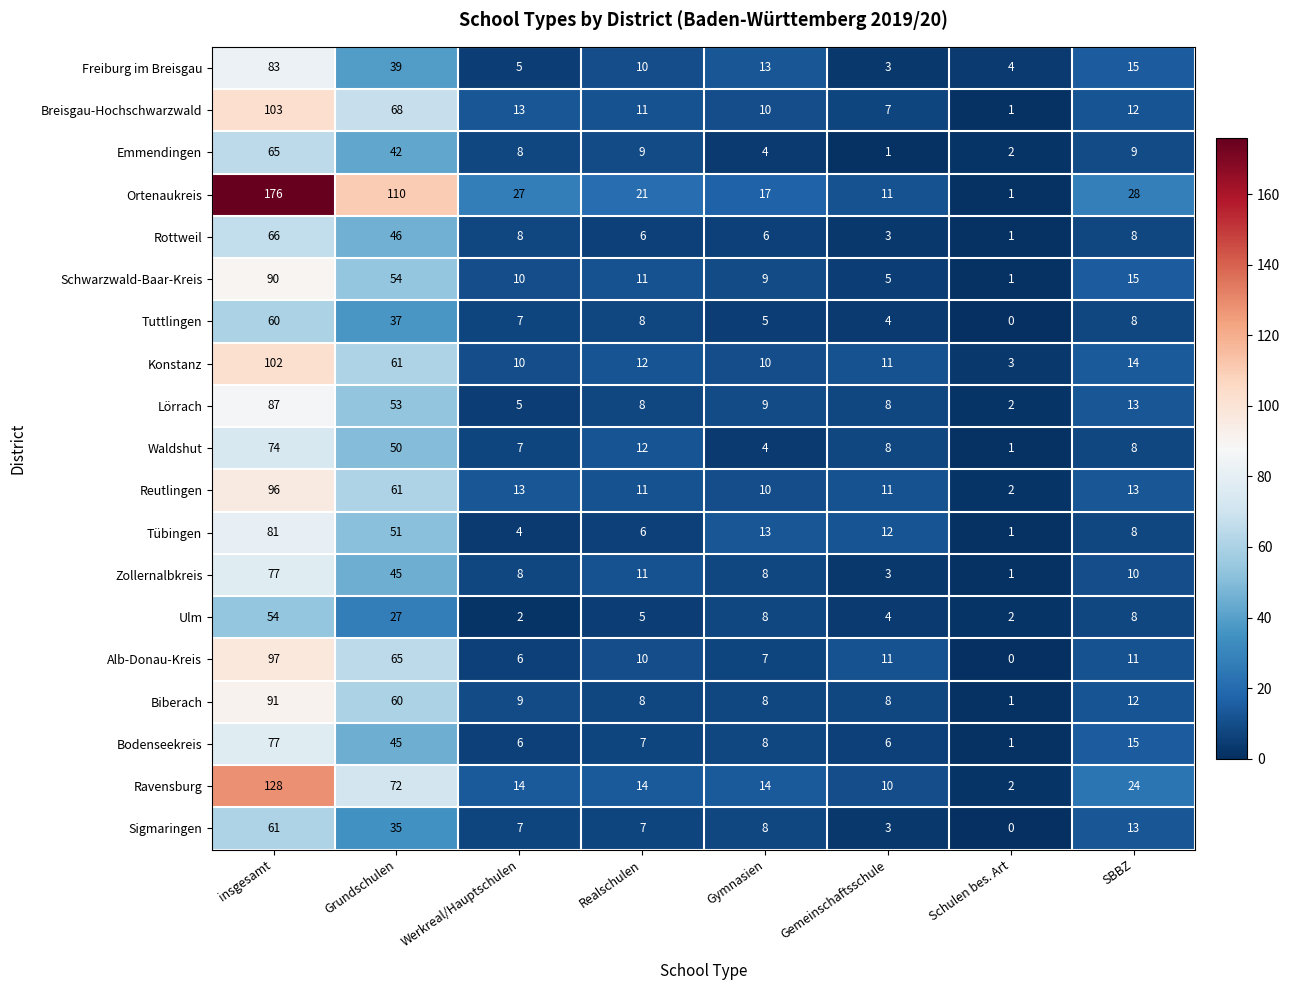

How many data points in Rottweil are less than 8?

4